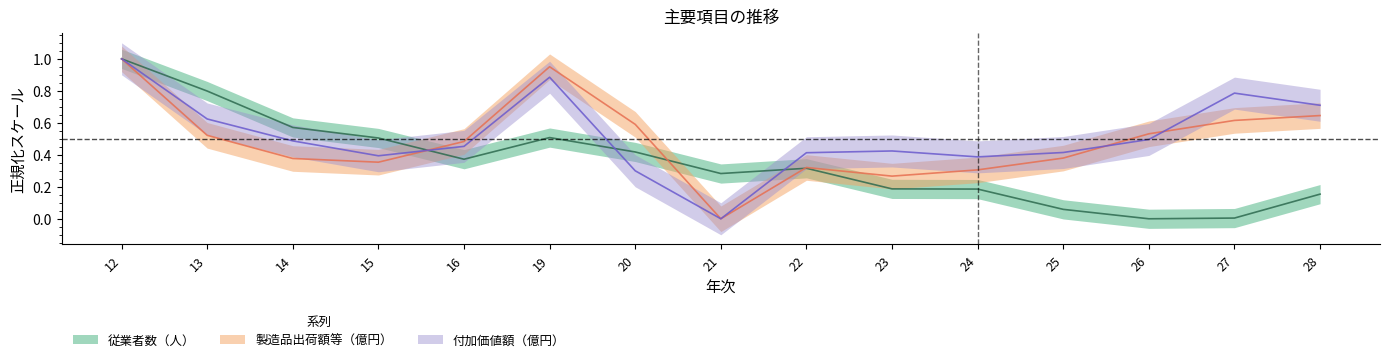

True or false: 従業者数（人） and 製造品出荷額等（億円） intersect in this chart.

True